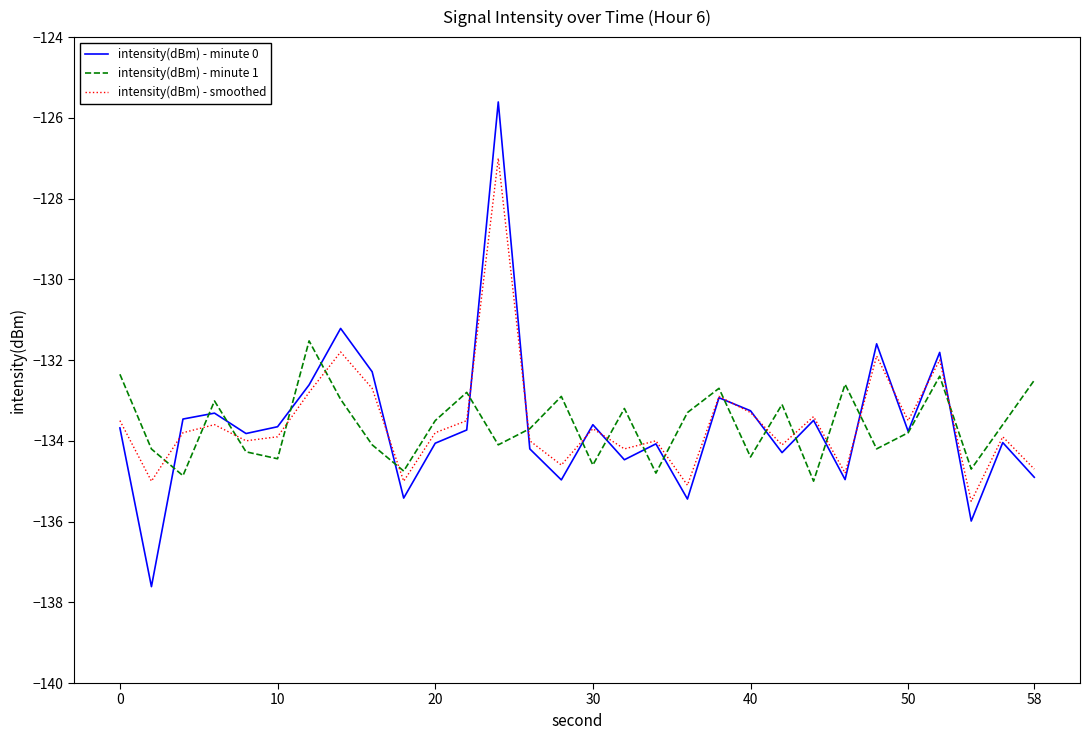

List the series in order of their peak value, lowest first.

intensity(dBm) - minute 1, intensity(dBm) - smoothed, intensity(dBm) - minute 0